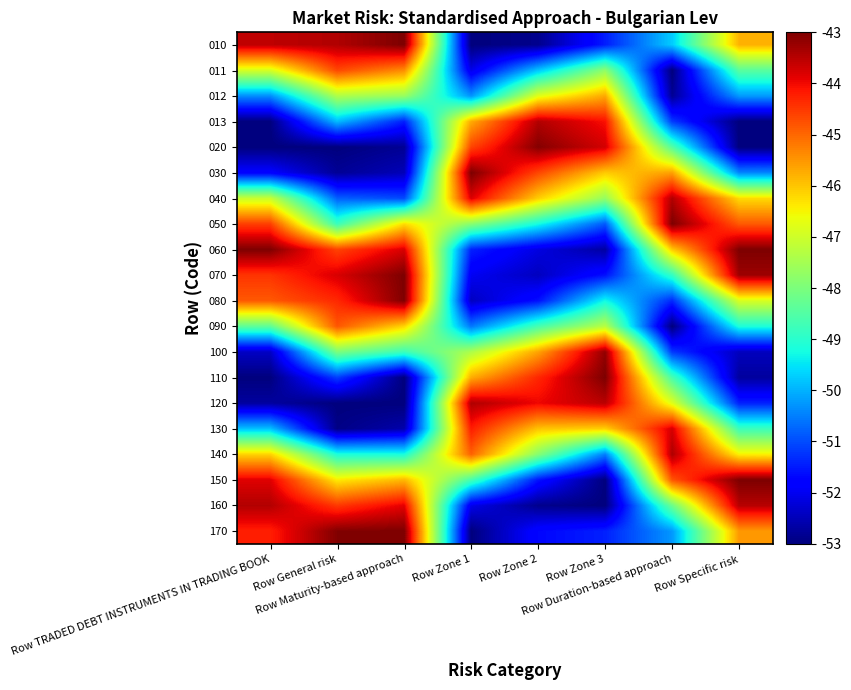

How many series are shown in this chart?

20